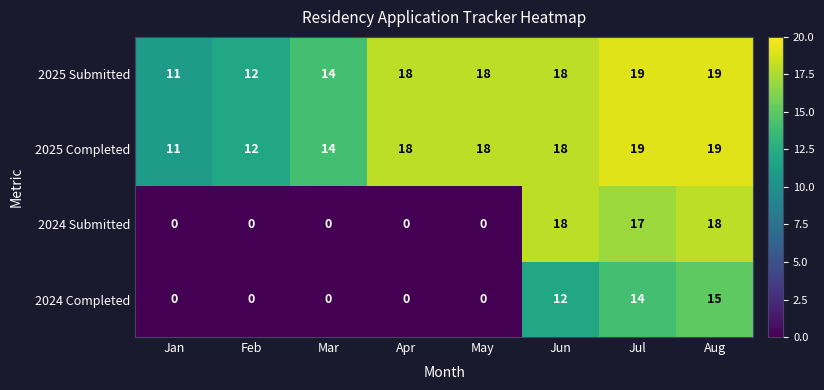

What is the minimum value for 2025 Submitted?

11